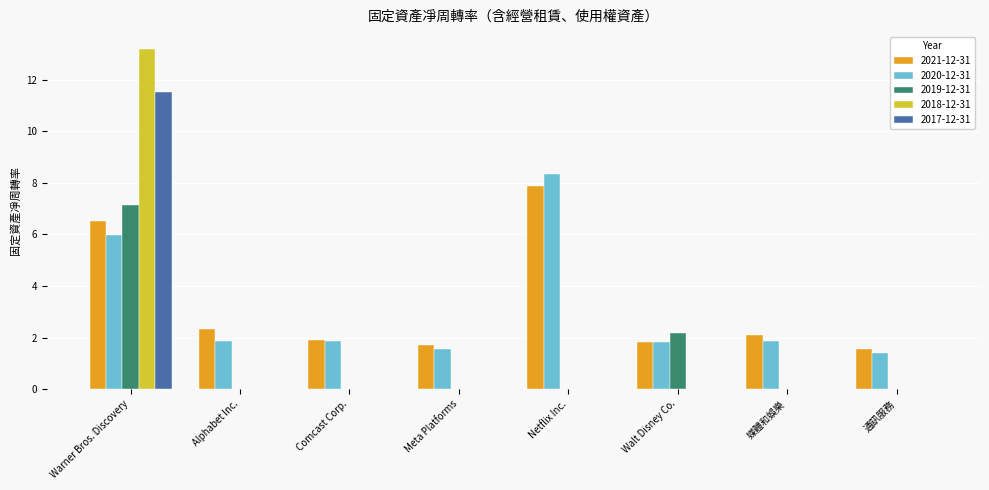

Is it true that 2021-12-31 equals 3.3 at Warner Bros. Discovery?

False